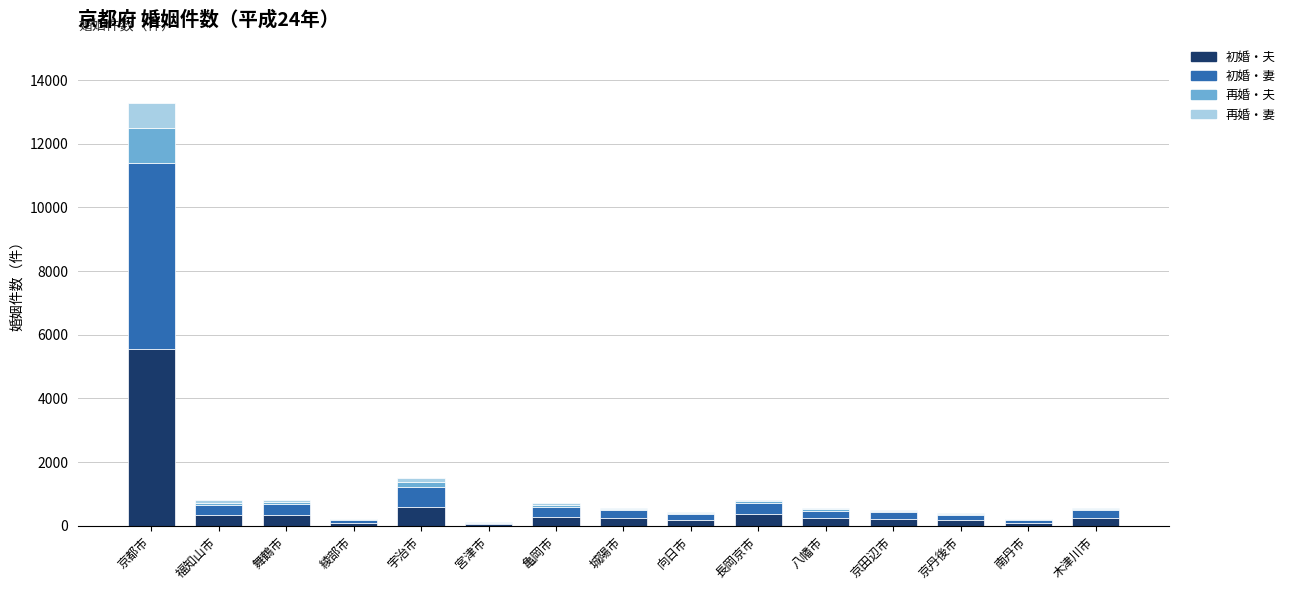

At which label is 初婚・夫 closest to 2790?

宇治市